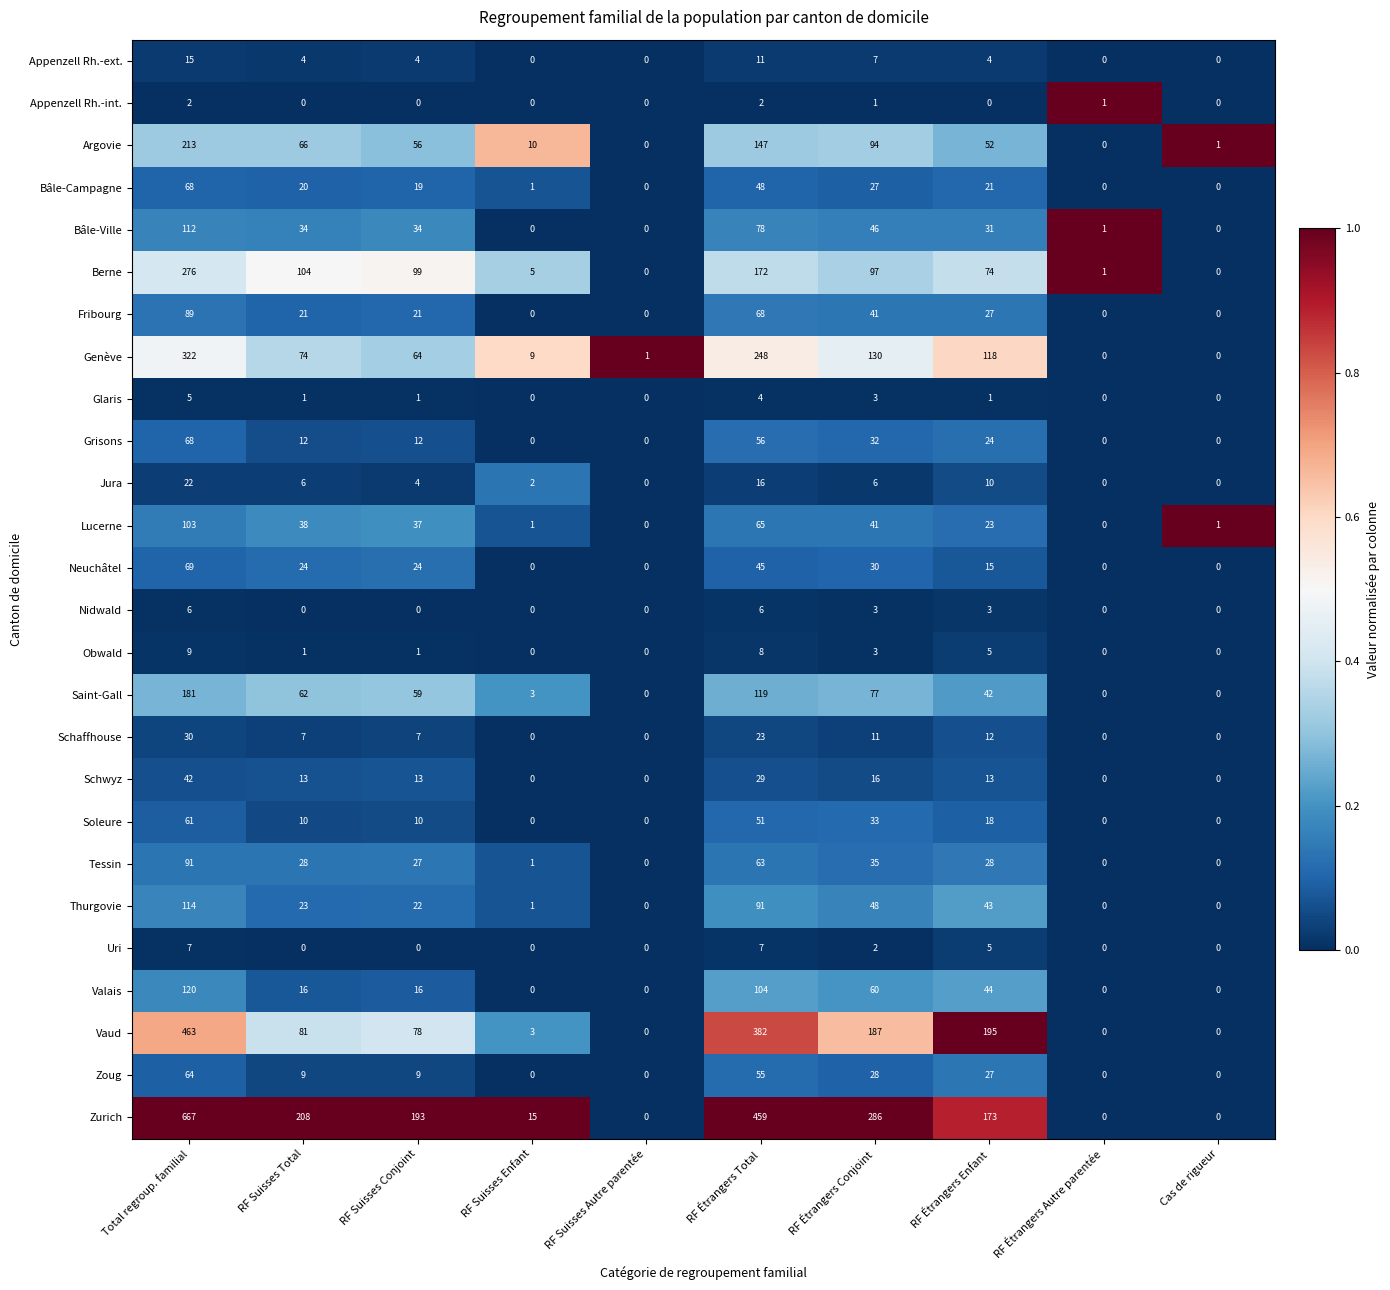

How many series are shown in this chart?

26